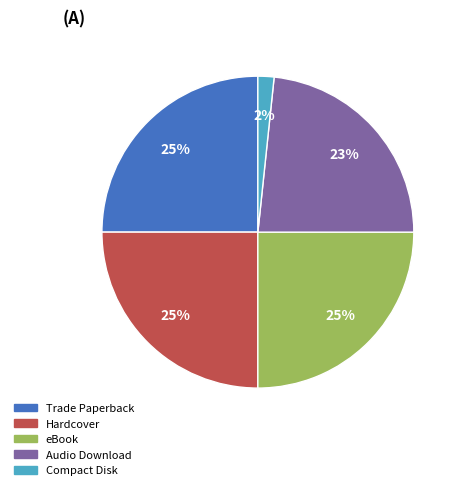

What percentage is the Trade Paperback slice, to the nearest percent?

25%